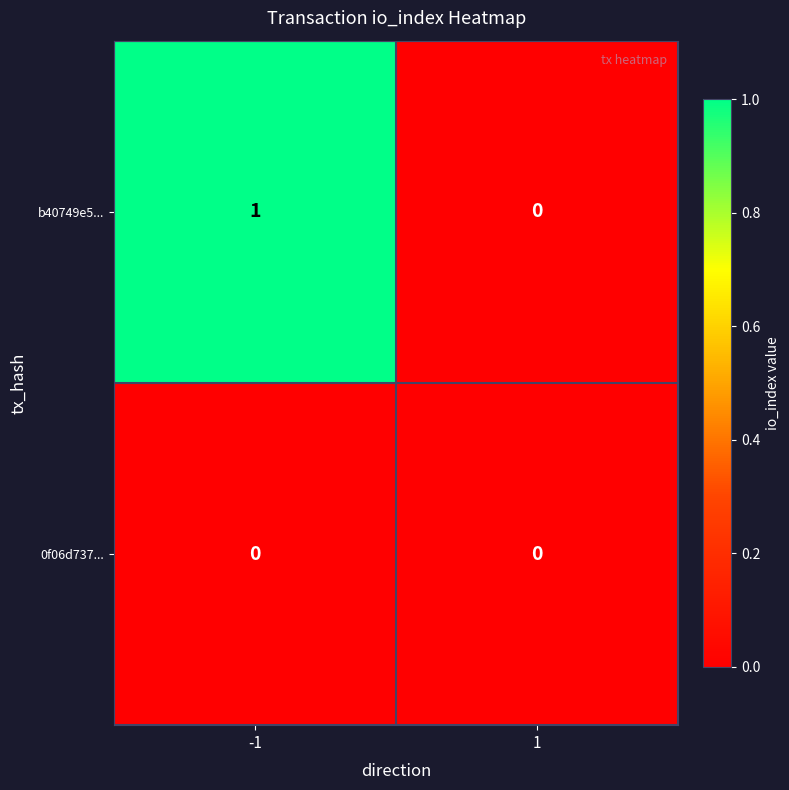

Which series has the widest spread of values?

b40749e5...